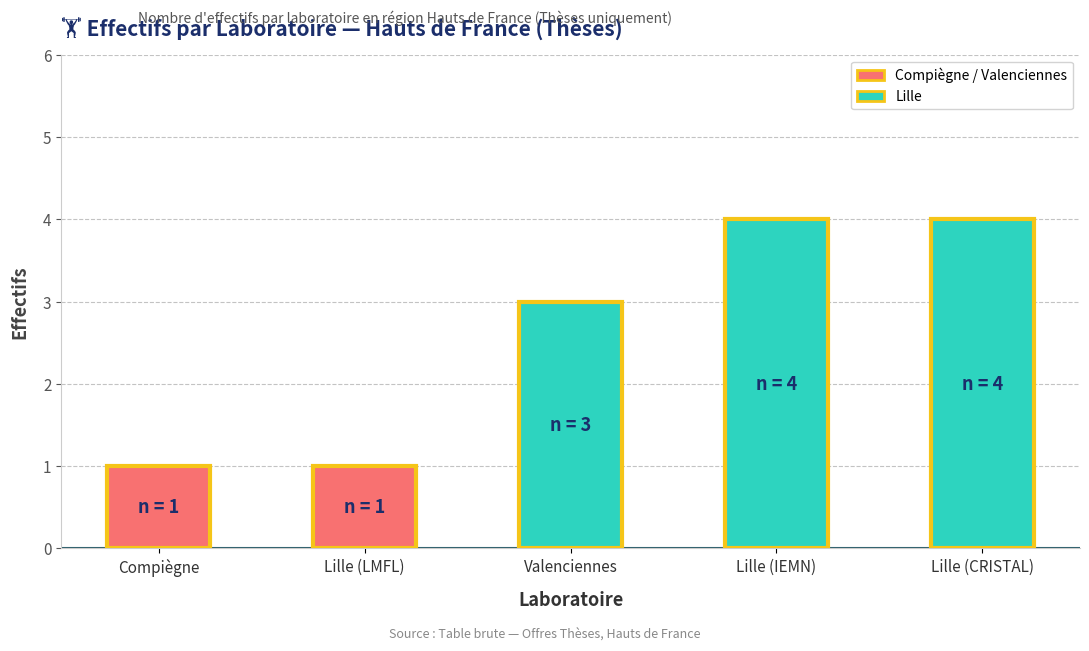

The value at Lille (CRISTAL) is 4. True or false?

True